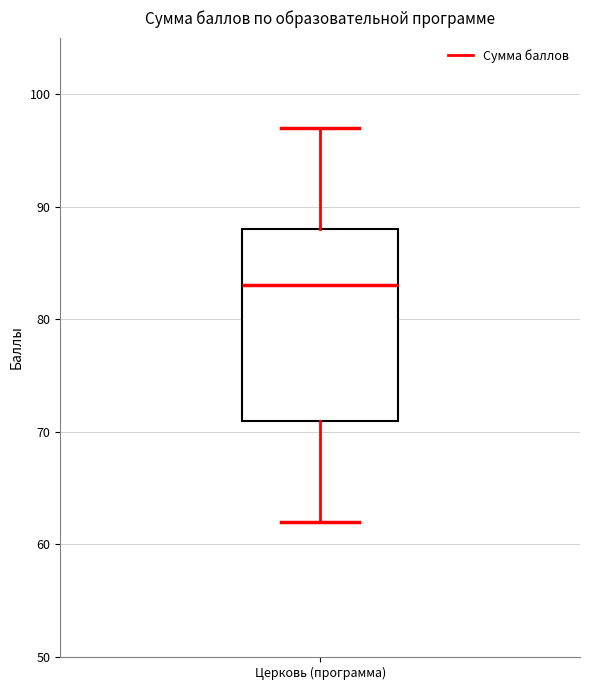

Where does the median line of the box for Церковь (программа) sit on the y-axis? The values are not printed on the chart, so give them approximately, as read against the axis.

83